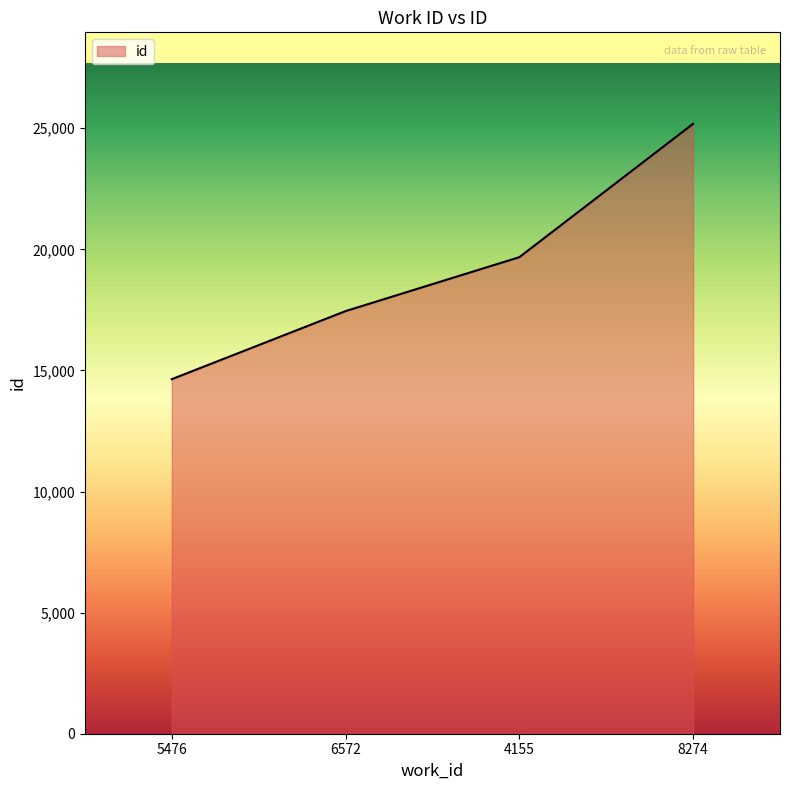

True or false: the data shows 17451 at 6572.

True